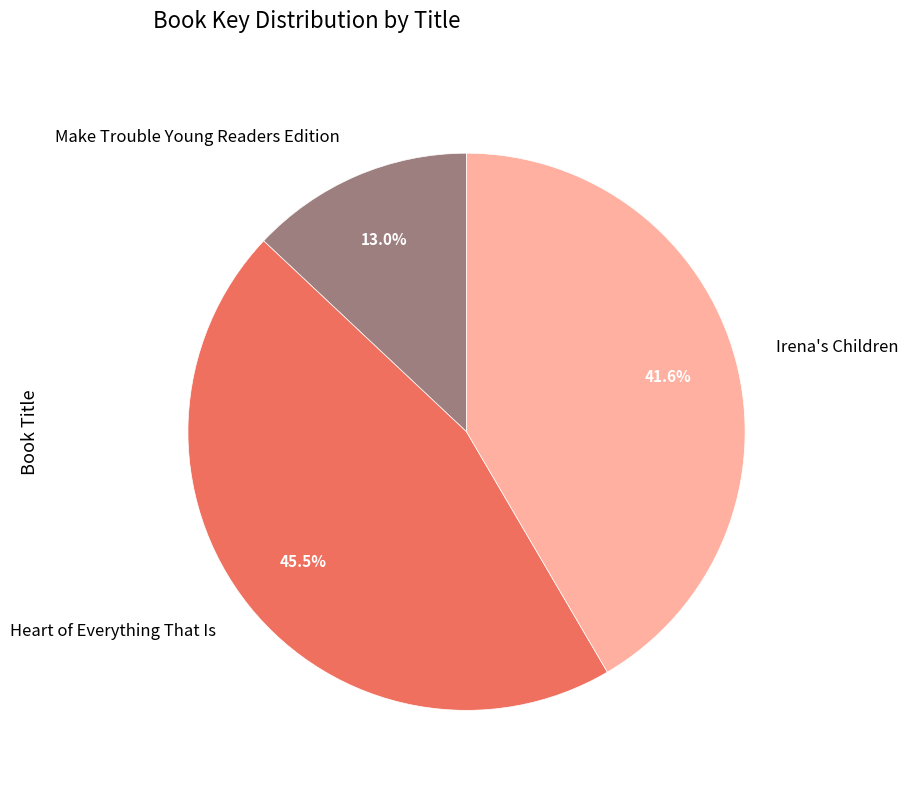

To the nearest percent, what is the difference between the Heart of Everything That Is and Make Trouble Young Readers Edition slice percentages?

32%